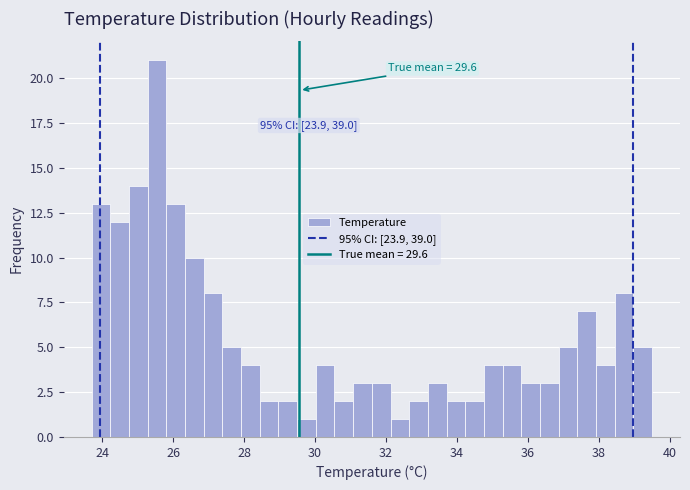

Around what value on the x-axis is the tallest bar? Give the approximate position of its centre, as read against the axis.

25.6